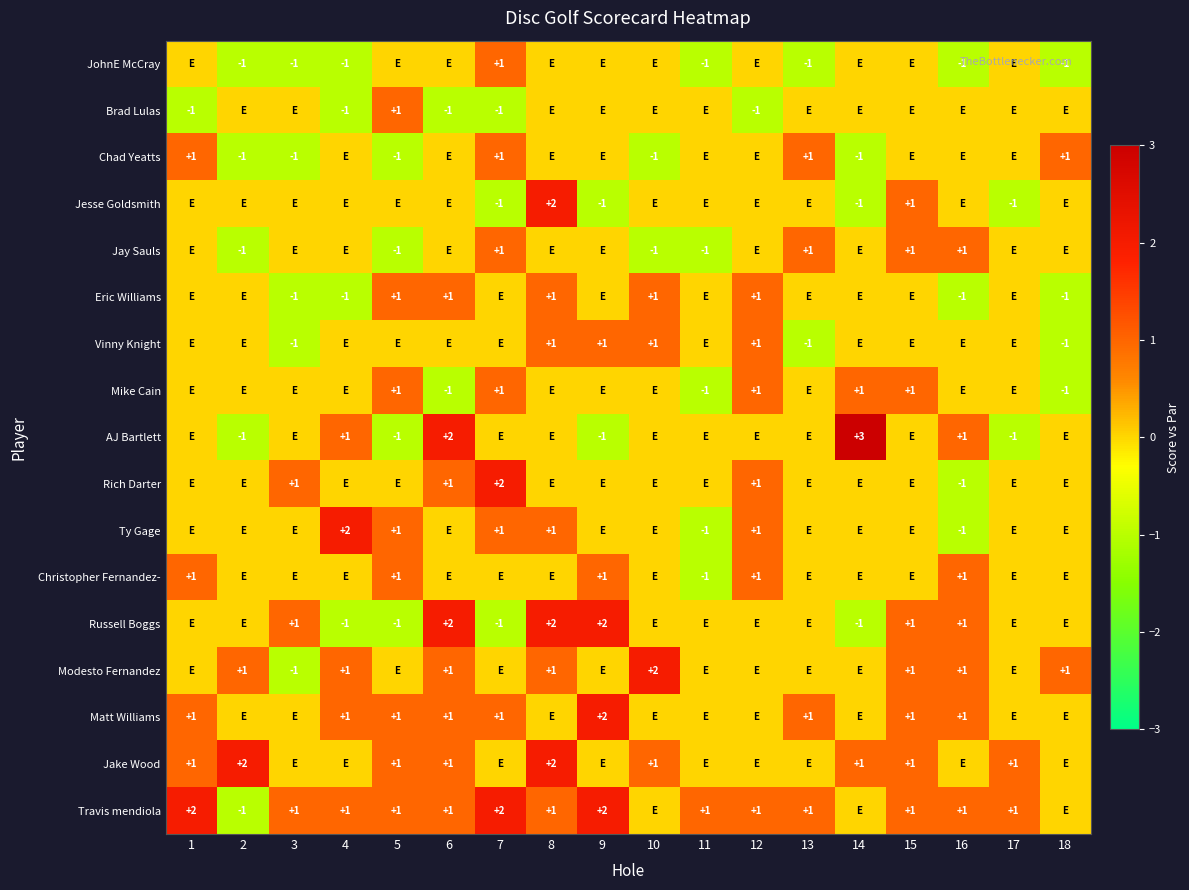

Is the value of Travis mendiola at 5 greater than the value of Chad Yeatts at 10?

Yes